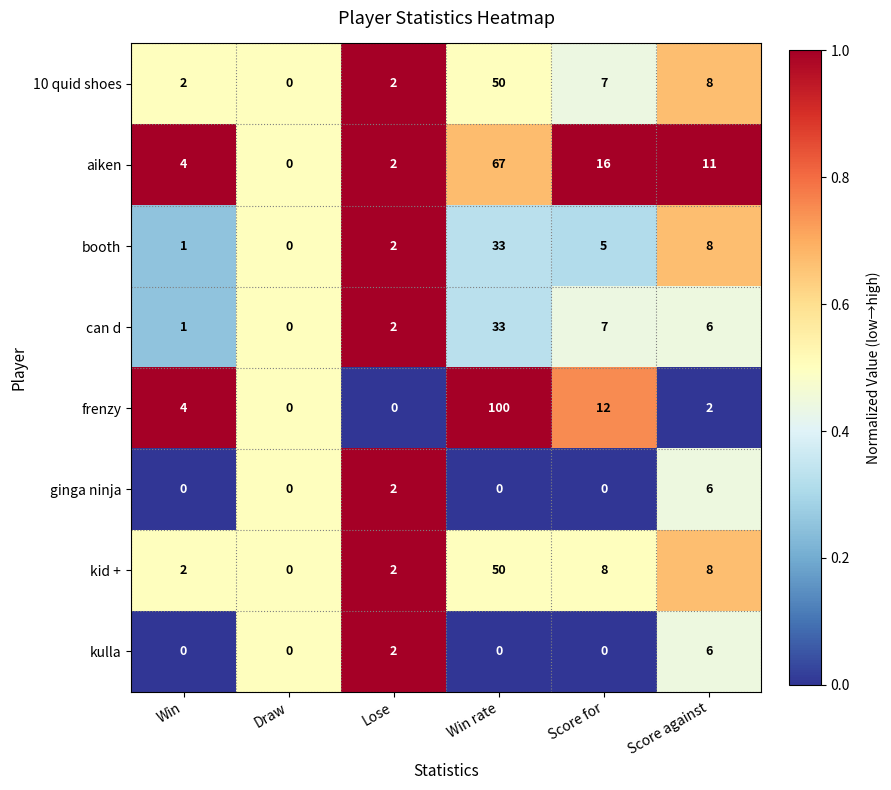

What is the difference between the second highest and minimum values in the aiken series?

16